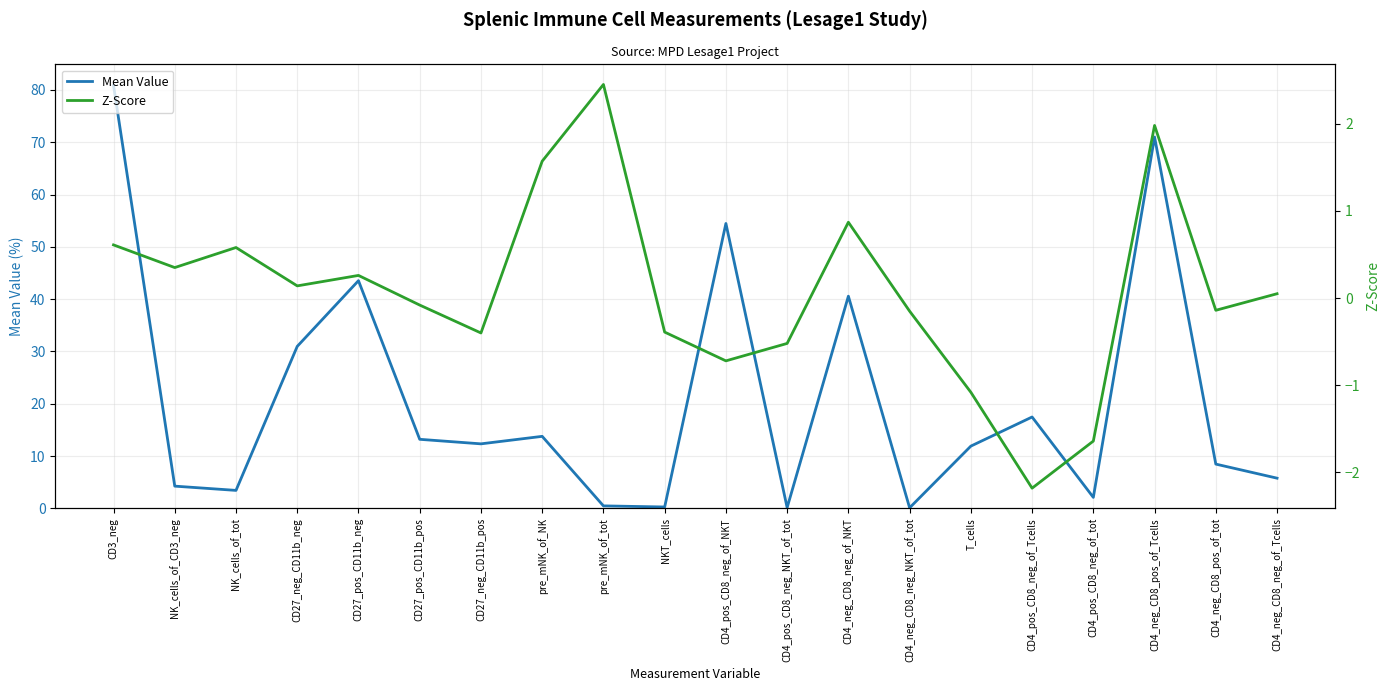

True or false: Mean Value has a value of 3.0 at CD4_neg_CD8_neg_of_Tcells.

False